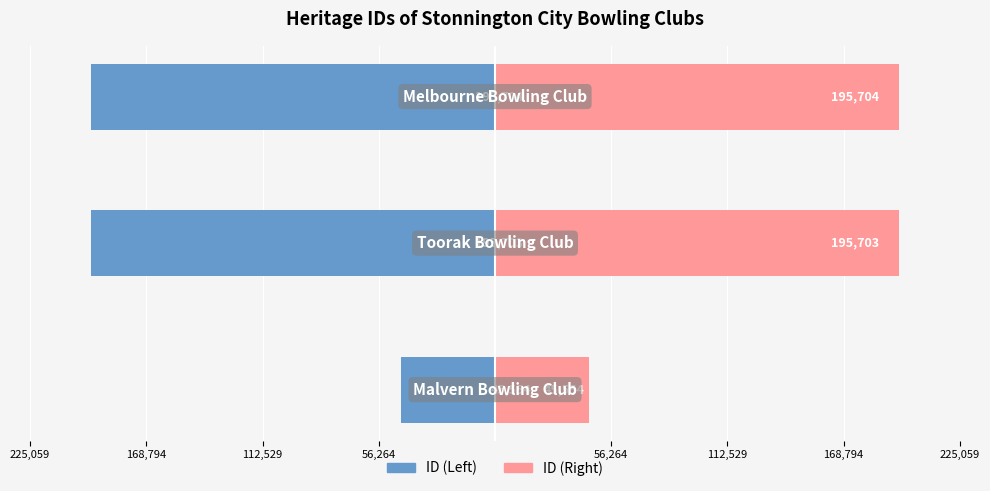

Reading left to right, transcribe all the data shown in this chart.

ID (left): -45554	-195703	-195704
ID (right): 45554	195703	195704